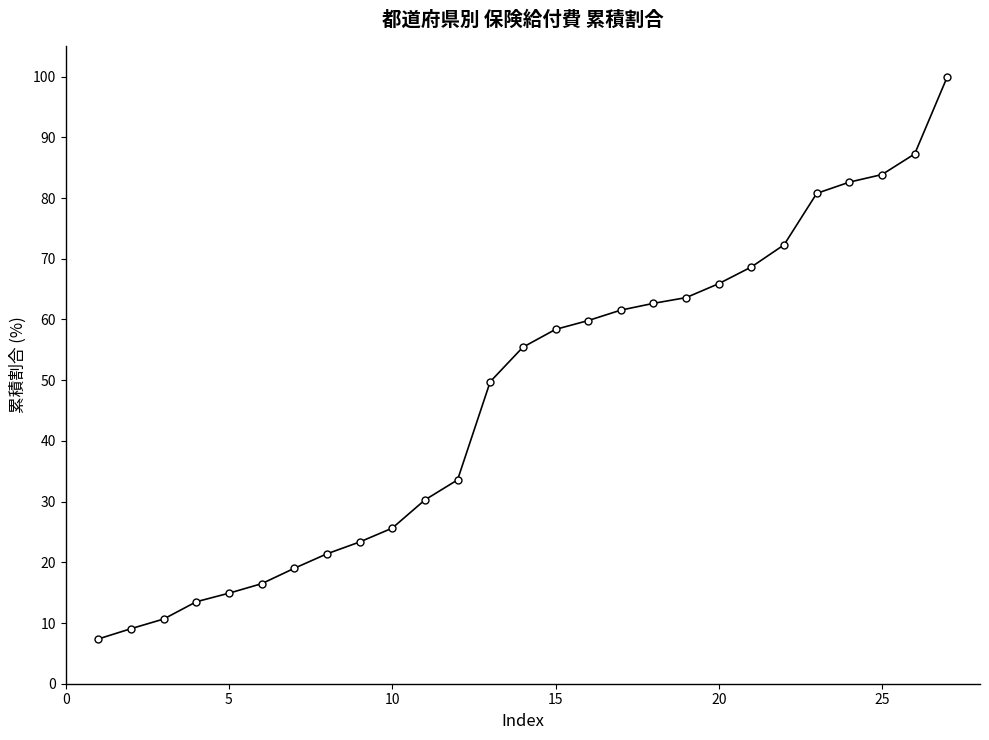

What is the value of the 2nd point from the left?

9.1